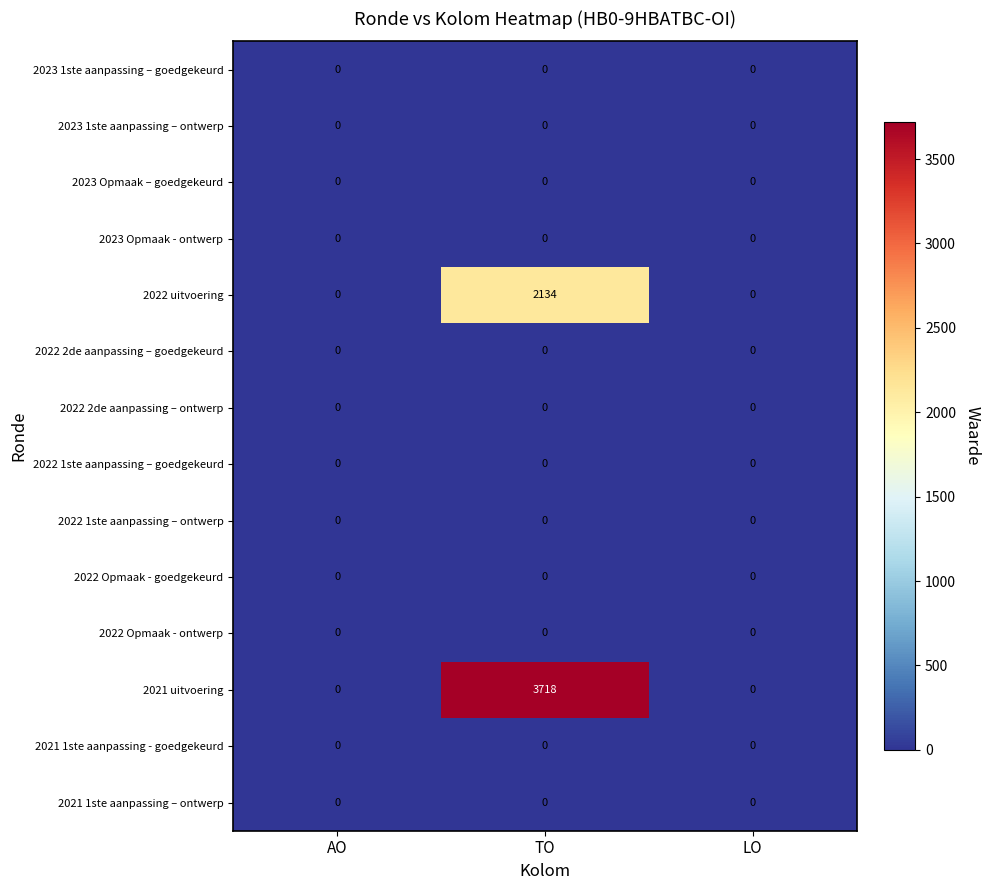

What is the spread (max minus min) of values at TO?

3718